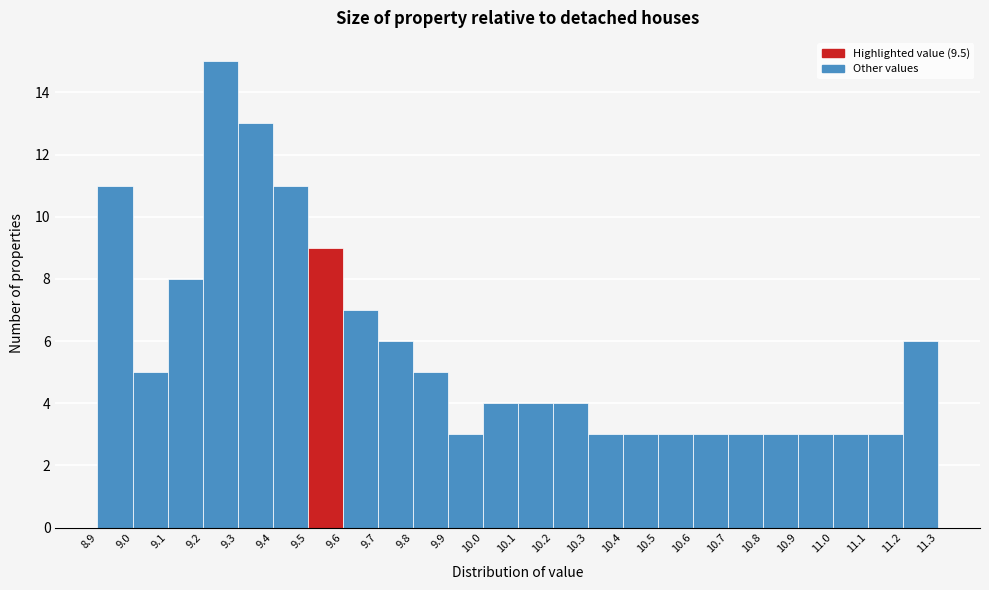

Which range on the x-axis has the tallest bar?

9.2 to 9.3